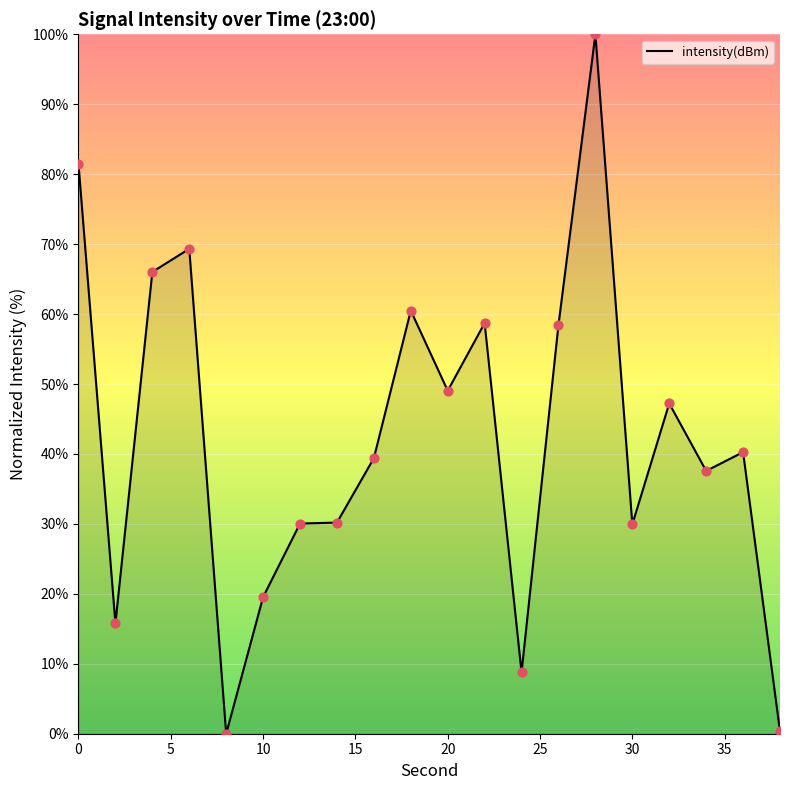

What is the maximum value shown in the chart?

100.0